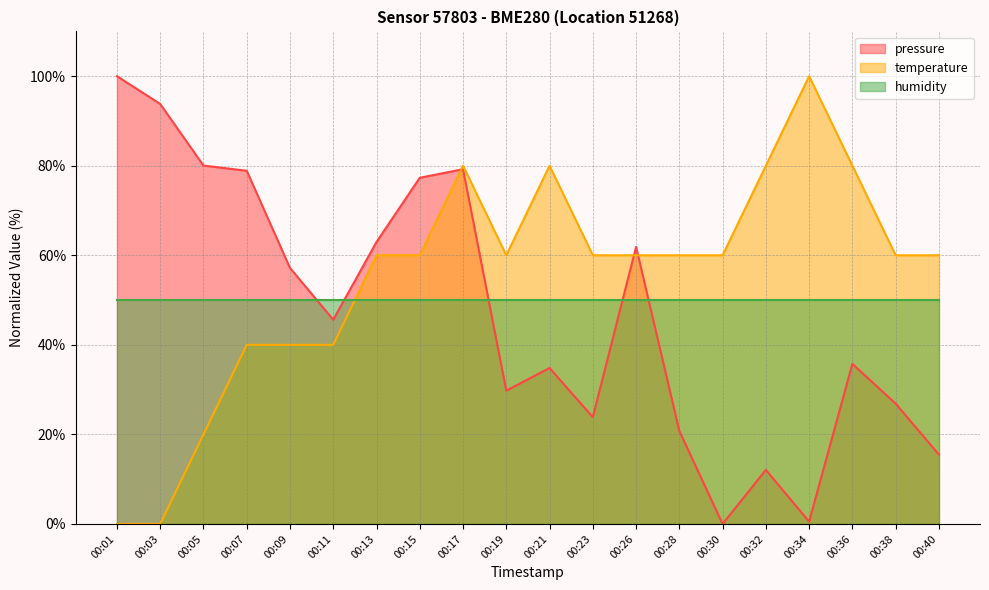

How many lines are shown in the chart?

3